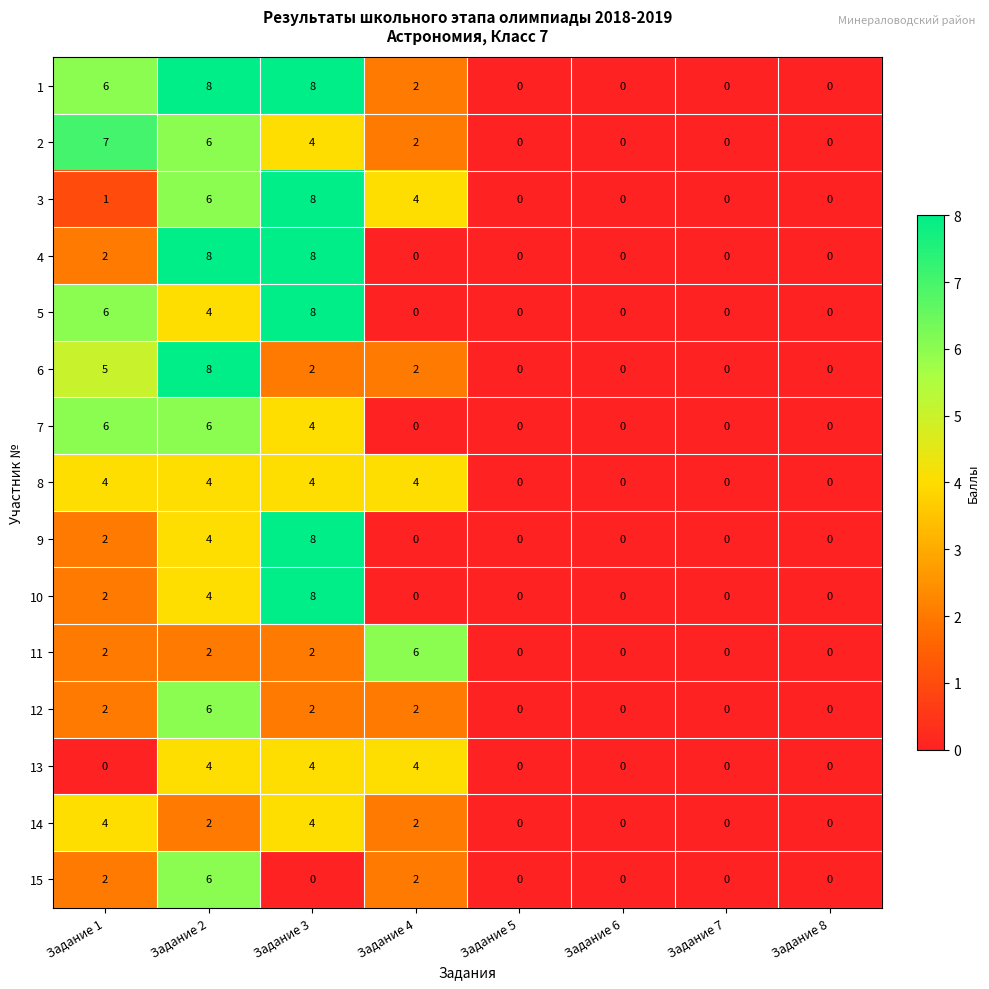

At which label does 14 first exceed 2?

Задание 1